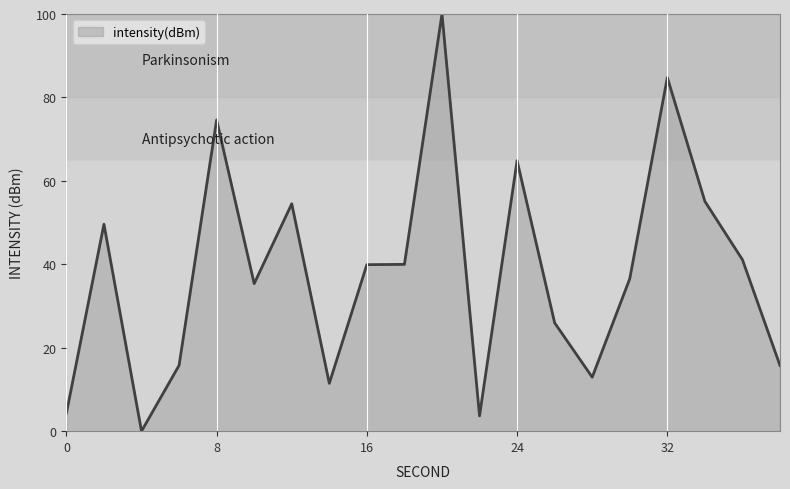

What is the greatest value displayed?

100.0